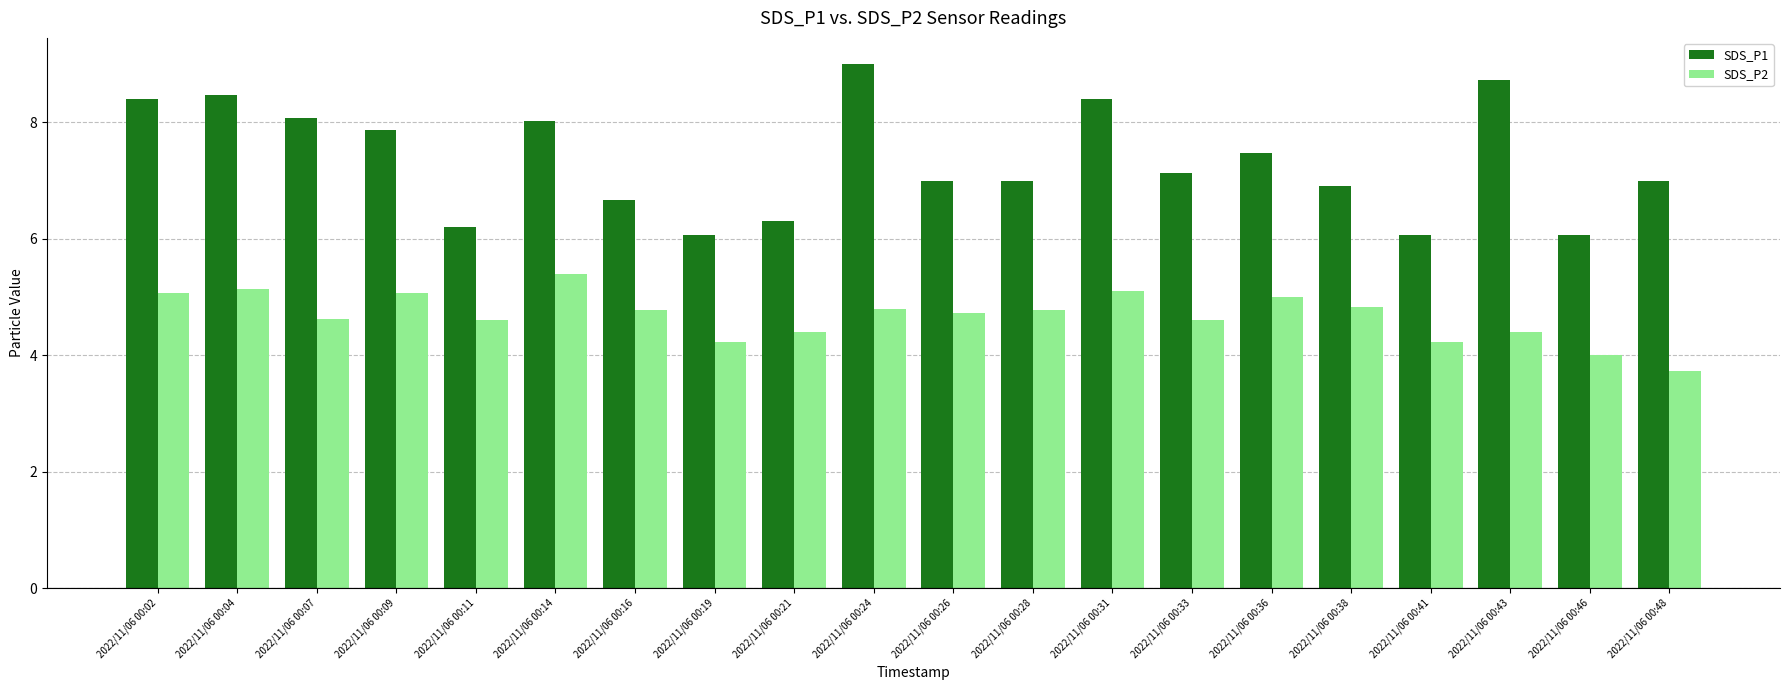

Which series has the largest total across all categories?

SDS_P1